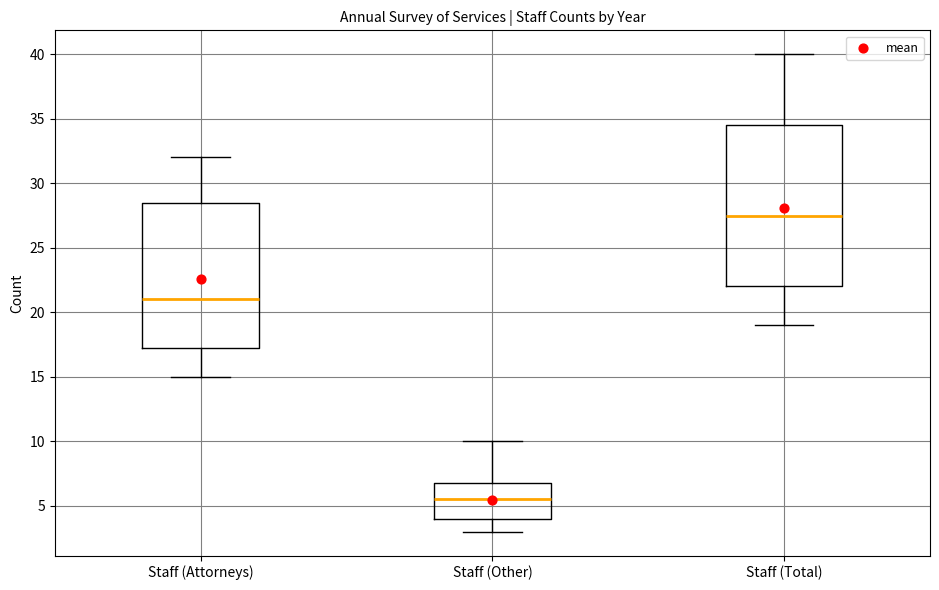

Which box's median line is the highest?

Staff (Total)